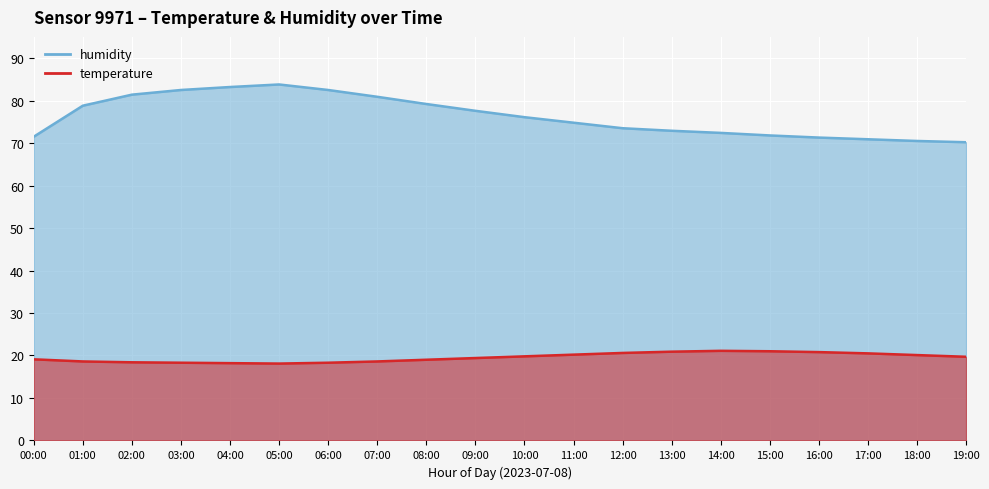

What is the sum of all temperature values?

390.7